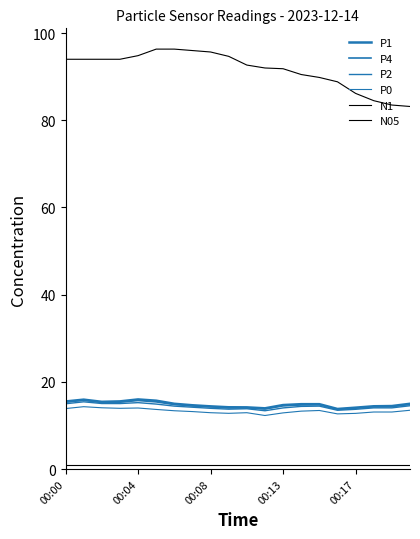

True or false: P2 and N1 cross at least once.

False